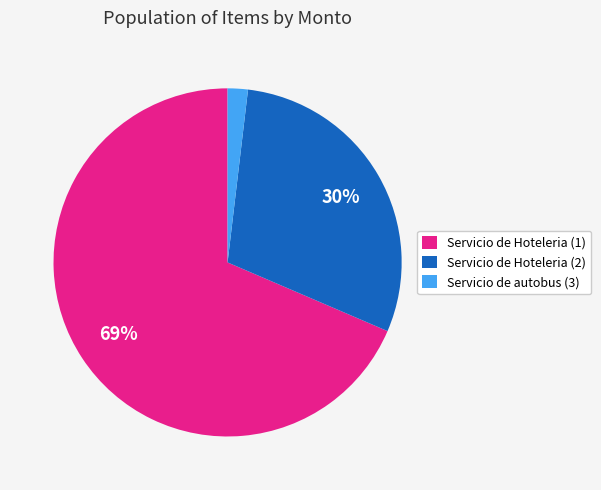

Approximately how many times larger is the value at Servicio de Hoteleria (1) compared to Servicio de Hoteleria (2)?

2.3